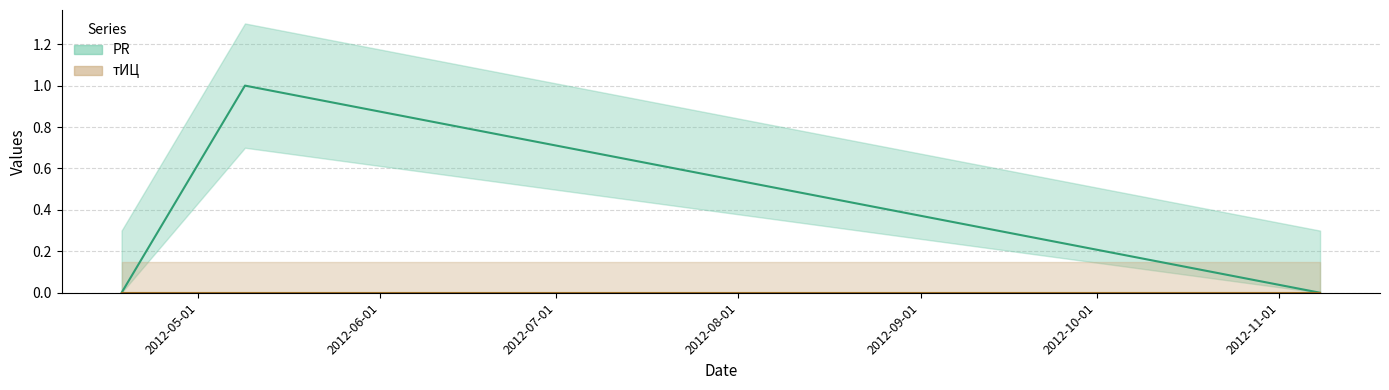

The value at 2012-05-09 is 1. True or false?

True